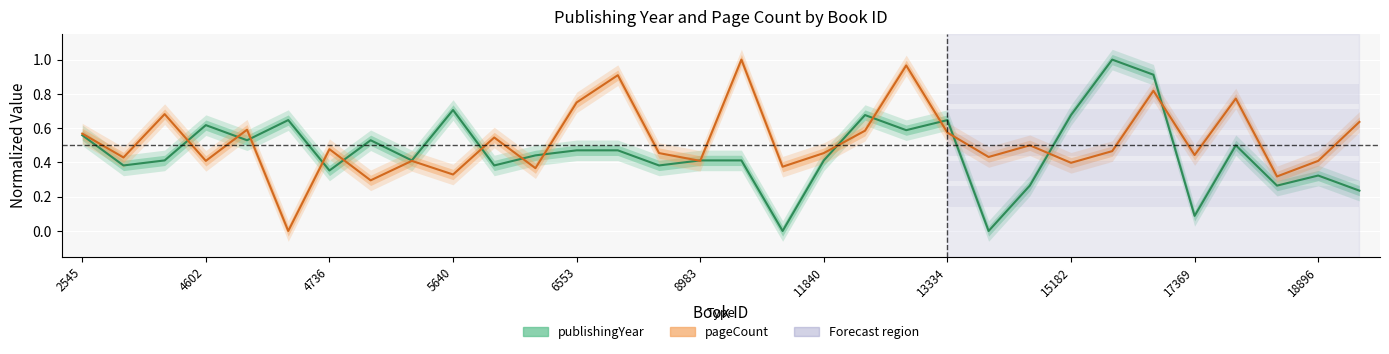

Does the chart display data point markers on the line(s)?

No